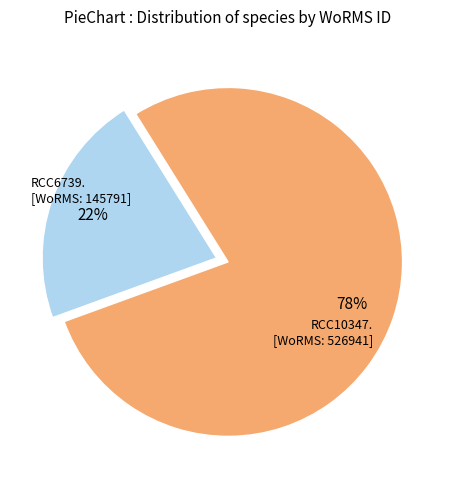

To the nearest percent, what is the average slice percentage?

50%